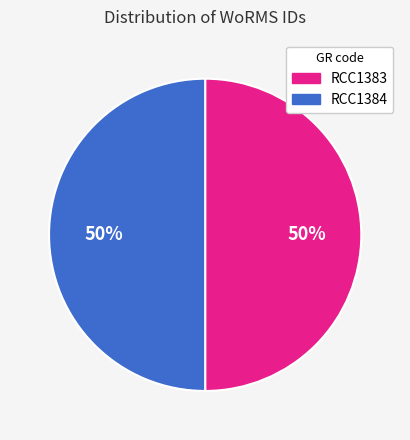

Count the number of slices in the pie.

2